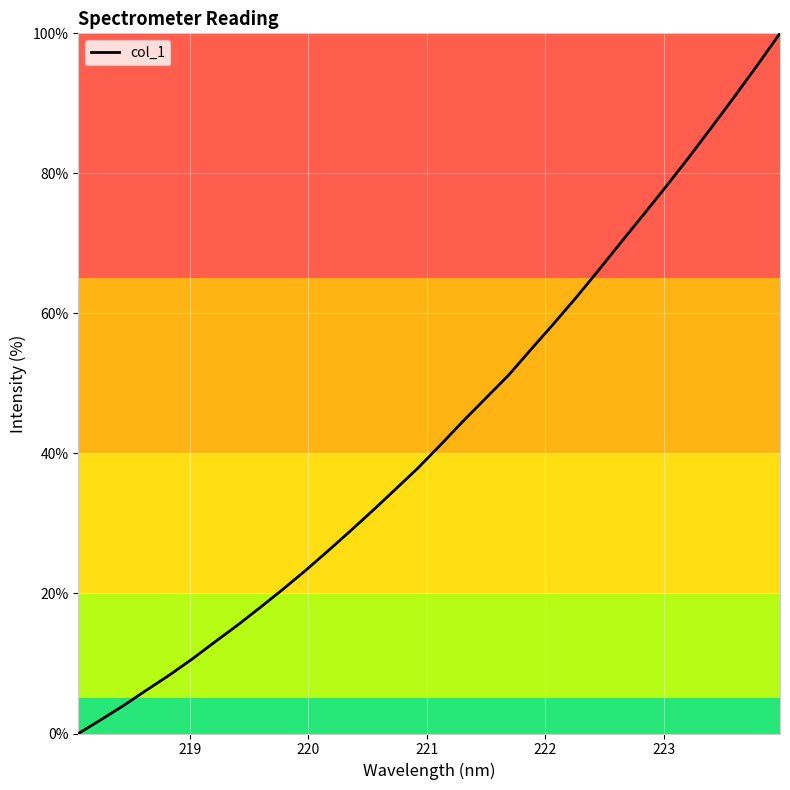

True or false: there are more than 0 points higher than both neighbors.

False